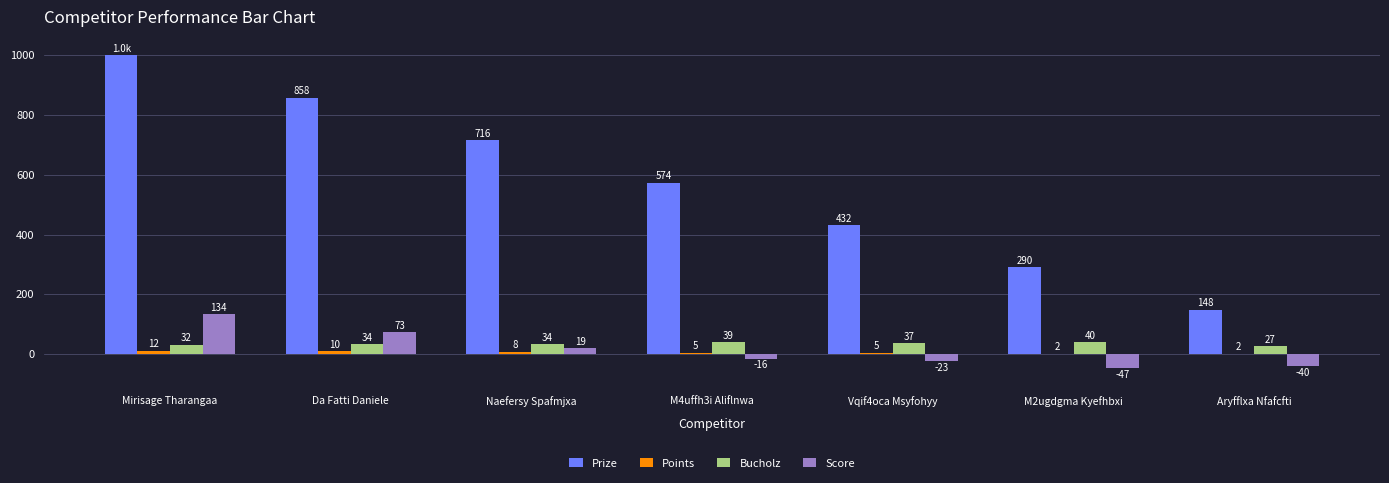

The Prize series shows 748 at Vqif4oca Msyfohyy. True or false?

False